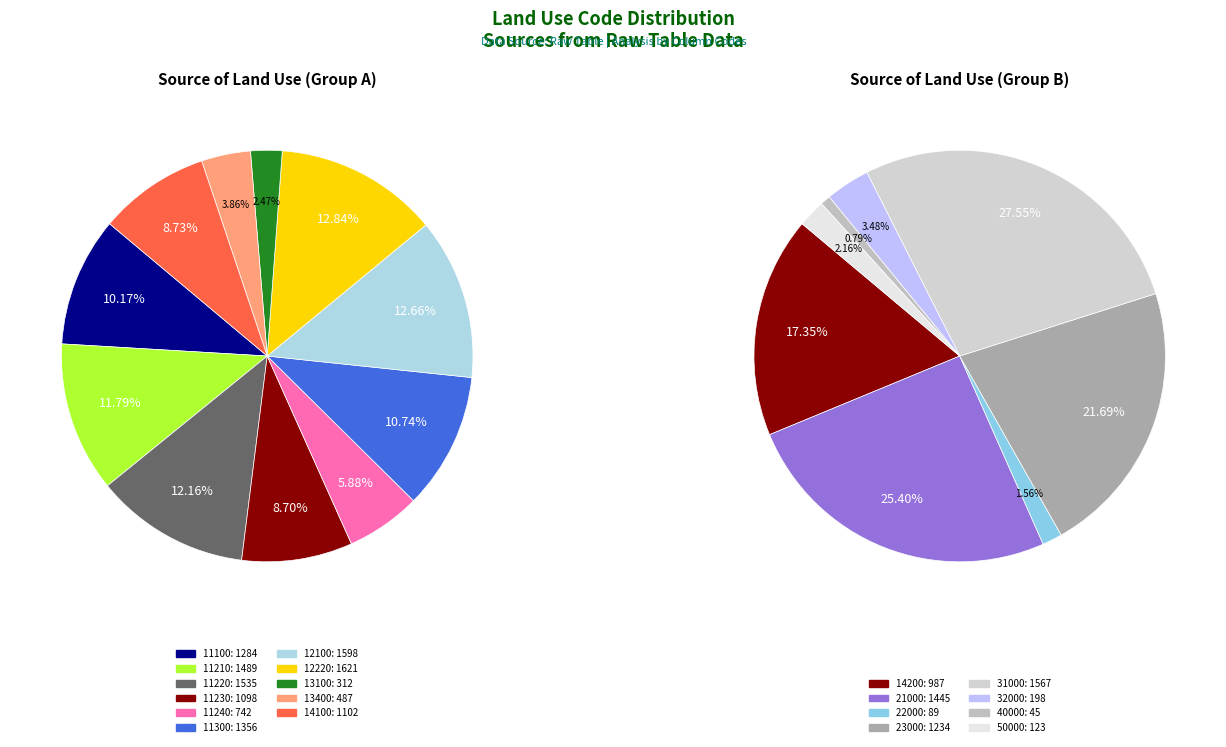

Is 12220 the majority of the pie?

No